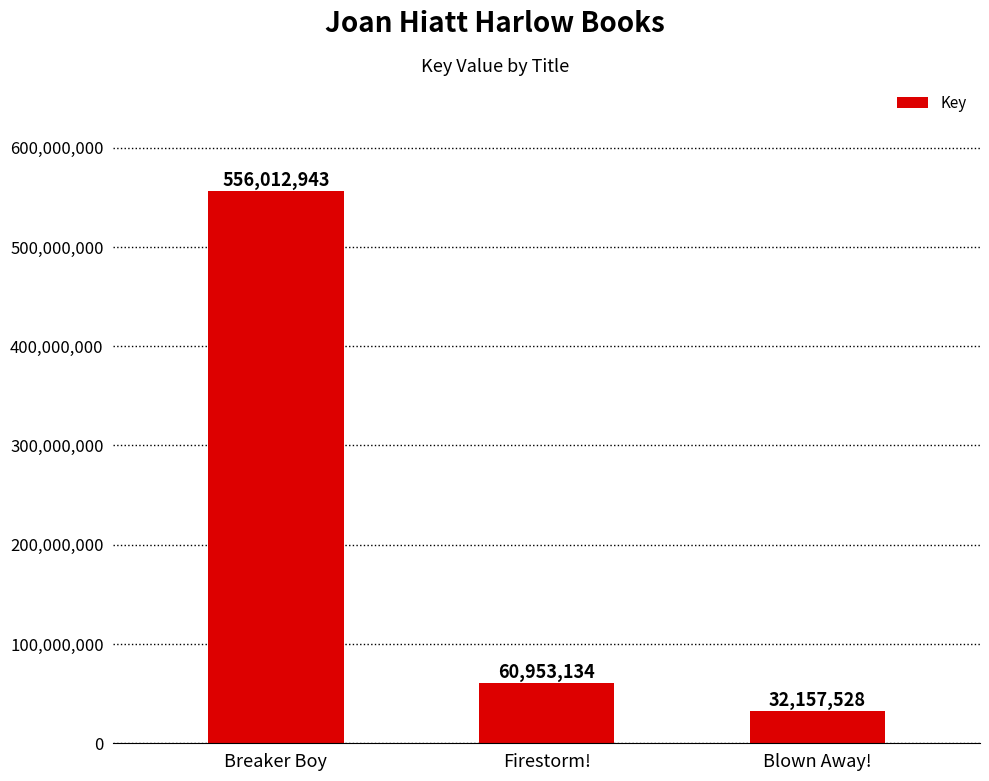

Rank the categories by value from highest to lowest.

Breaker Boy, Firestorm!, Blown Away!